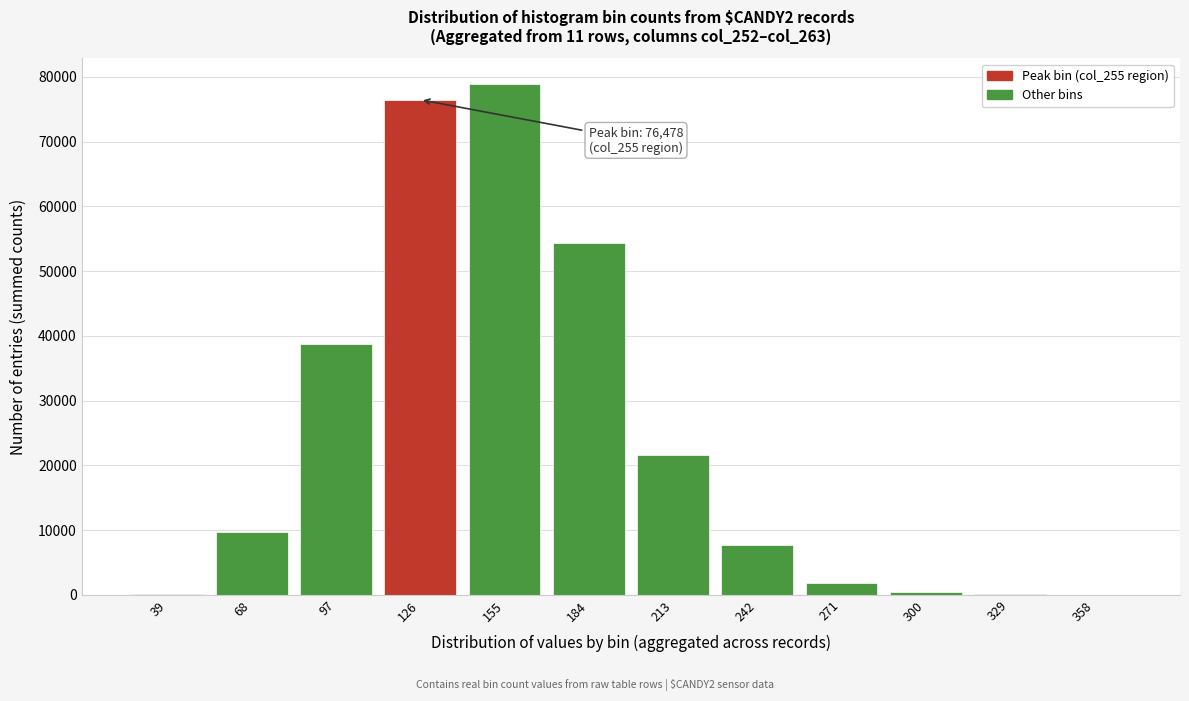

What is the sum of all values?

289679